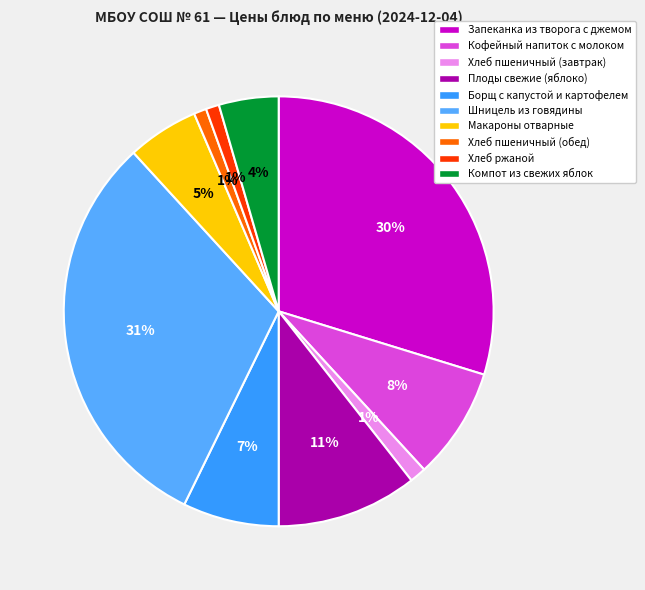

How many slices are in this pie chart?

10